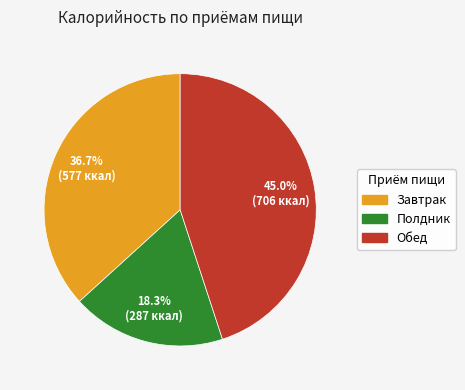

Is the sum of Полдник and Завтрак greater than half?

Yes